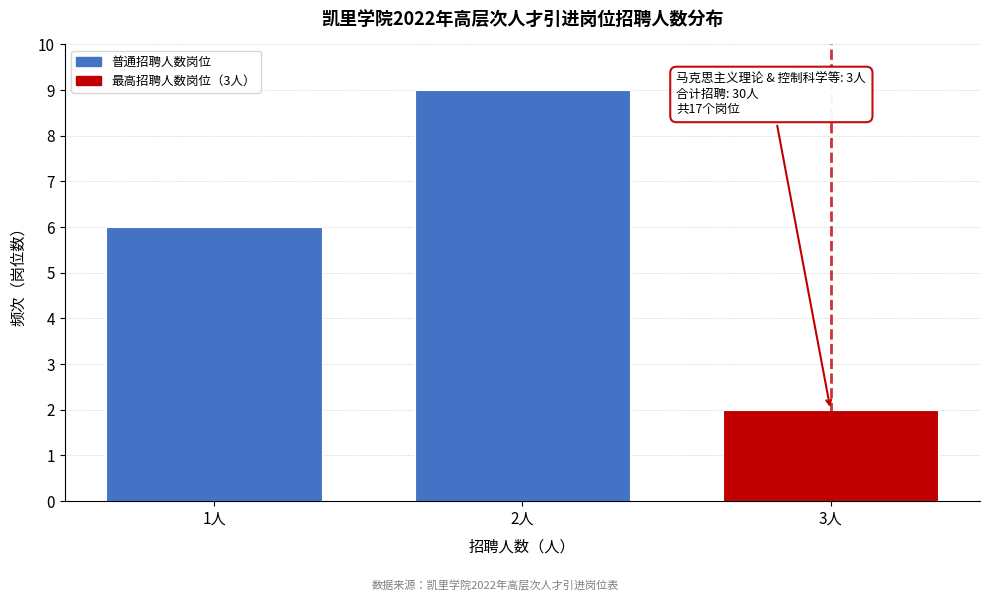

Reading left to right, what are all the values shown in this chart?

1人=6	2人=9	3人=2